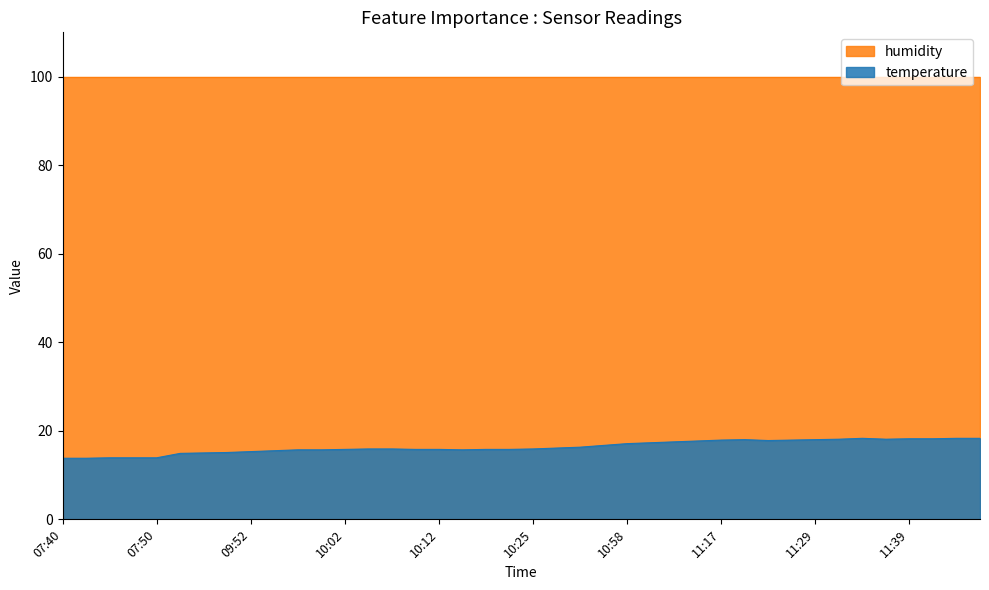

How many data points are less than 15?

6